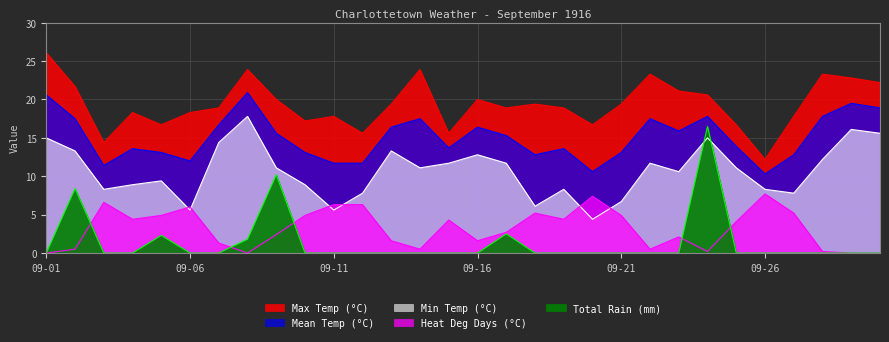

Which category has the lowest value across all series?

09-01